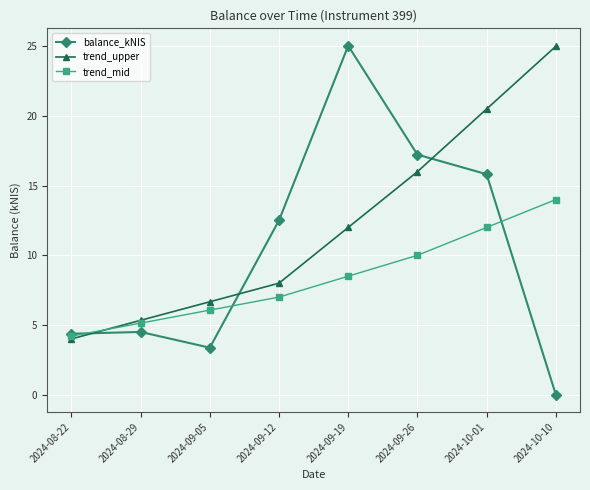

What are all the series names shown in the legend?

balance_kNIS, trend_upper, trend_mid